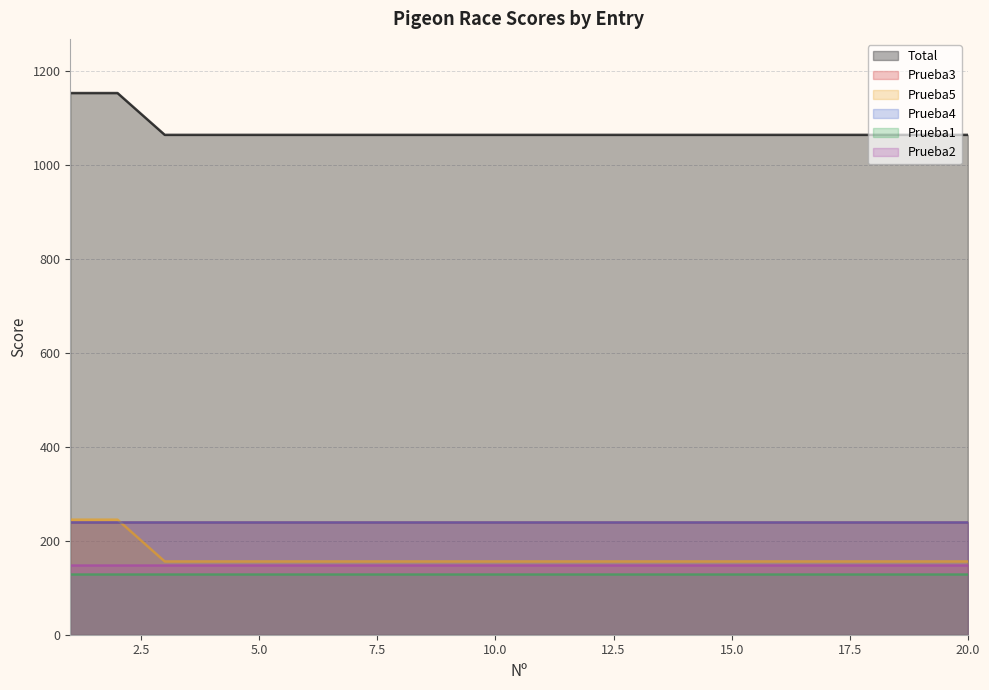

Which series has the largest range (max minus min)?

Total